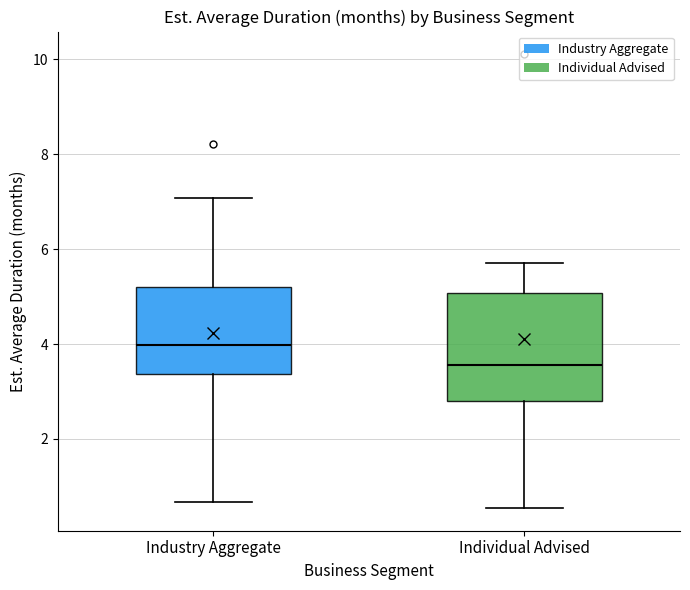

Reading left to right, read every box against the y-axis: the position of its median line, the range the box covers, and the ends of its whiskers. The values are not printed on the chart, so give them approximately, as read against the axis.

Industry Aggregate: median 4.0, box 3.4 to 5.2, whiskers 0.6 to 7.0
Individual Advised: median 3.6, box 2.8 to 5.0, whiskers 0.6 to 5.6